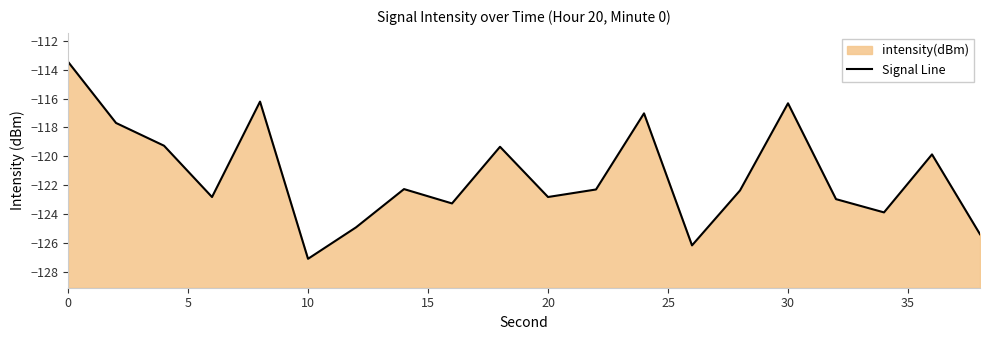

What is the average value?

-121.3